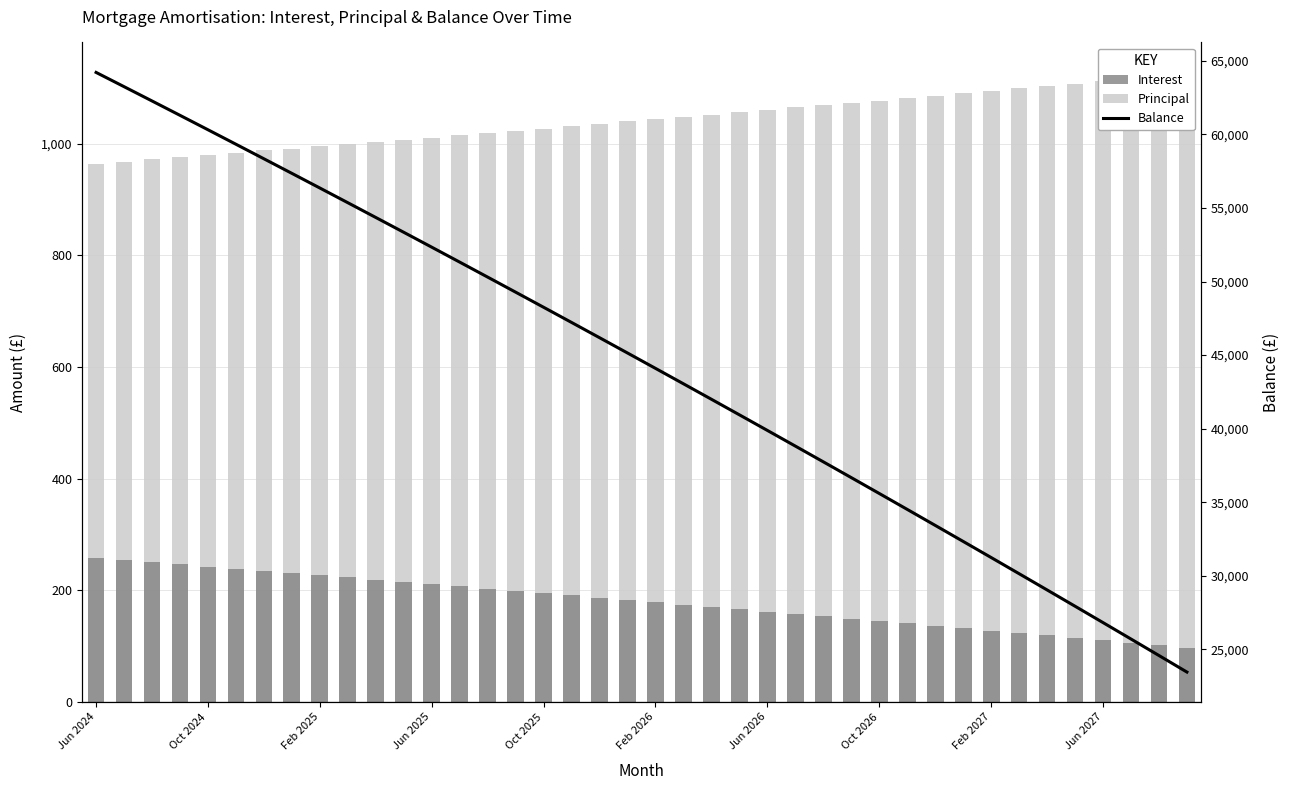

At which category is the sum across all series the highest?

Jun 2024